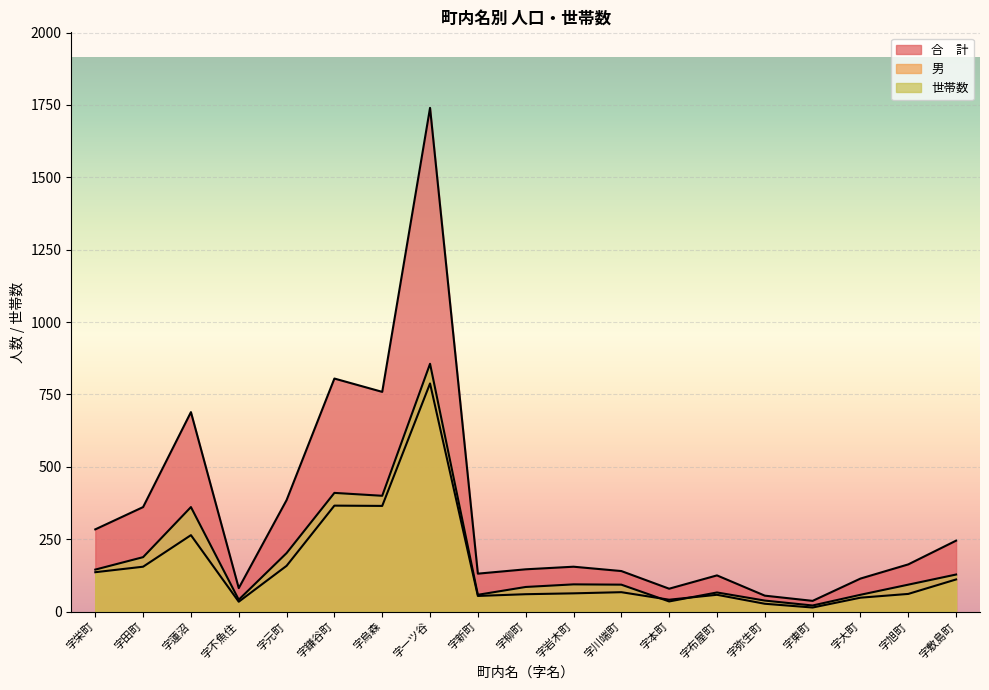

True or false: 世帯数 has more than 1 interior local peaks.

True